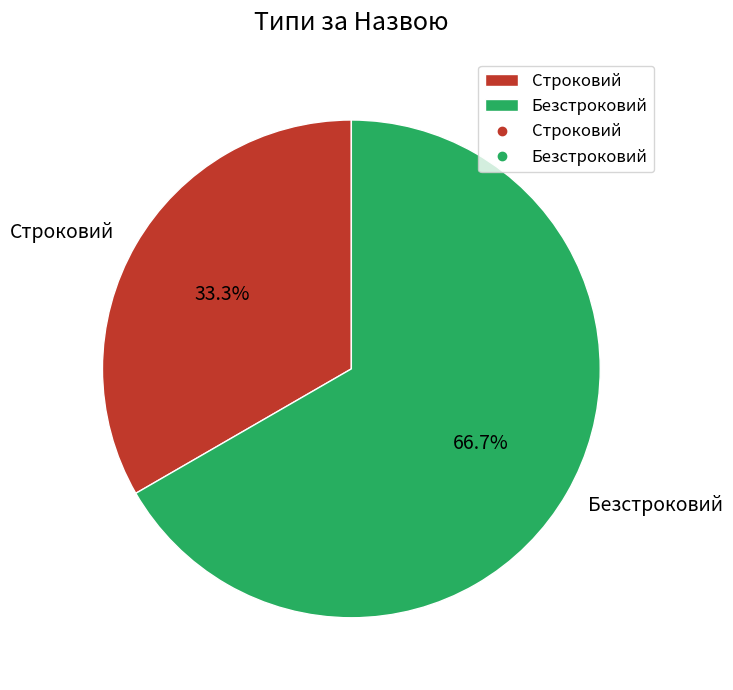

What portion of the pie excludes Строковий?

66.7%